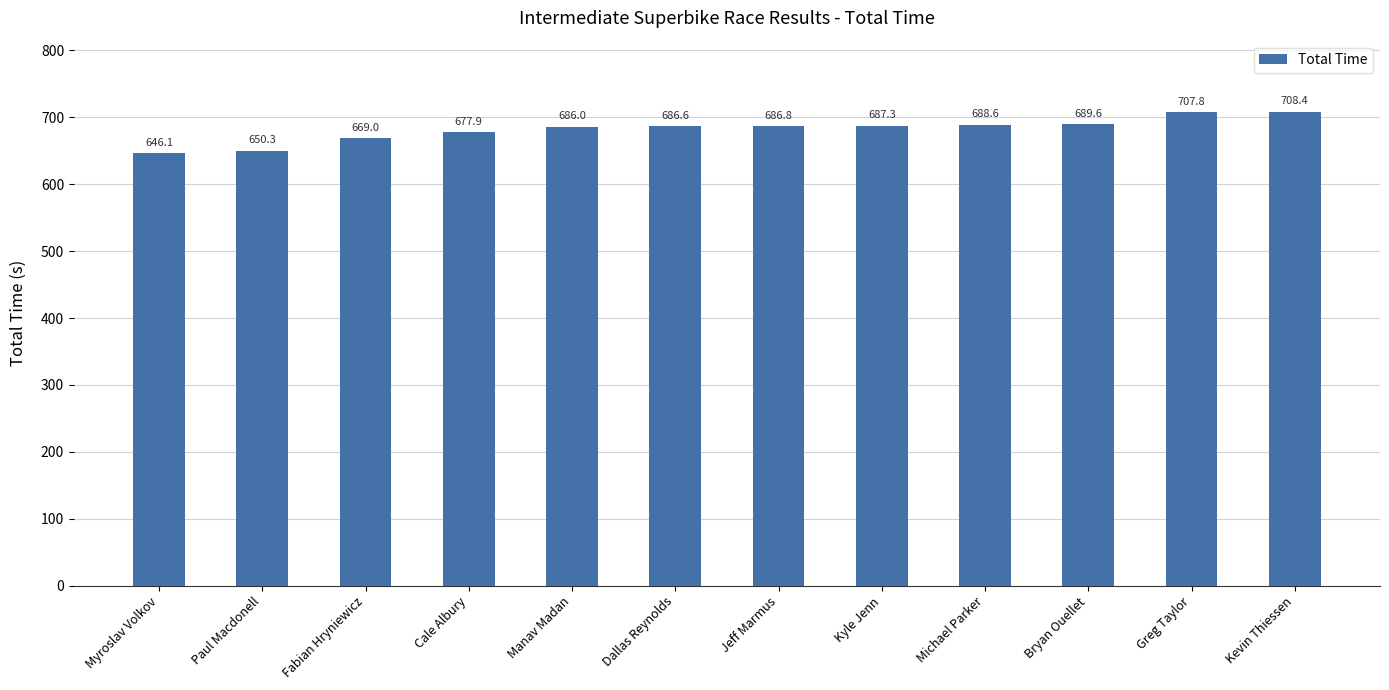

The value at Paul Macdonell is 650.3. True or false?

True